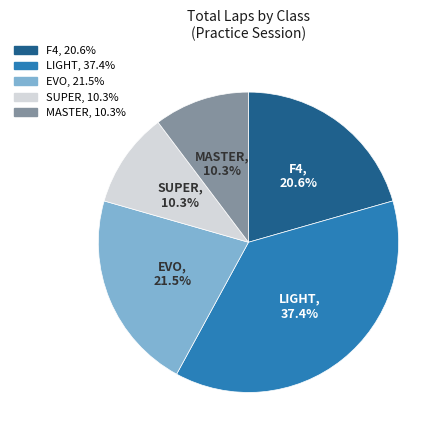

Does any single category account for the majority?

No